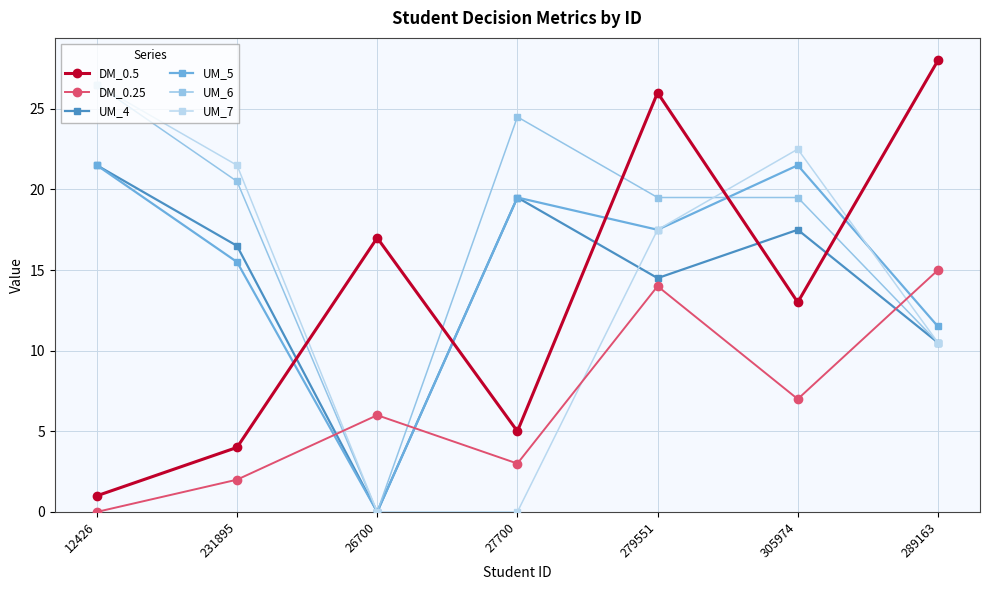

What position from the right is 27700?

4